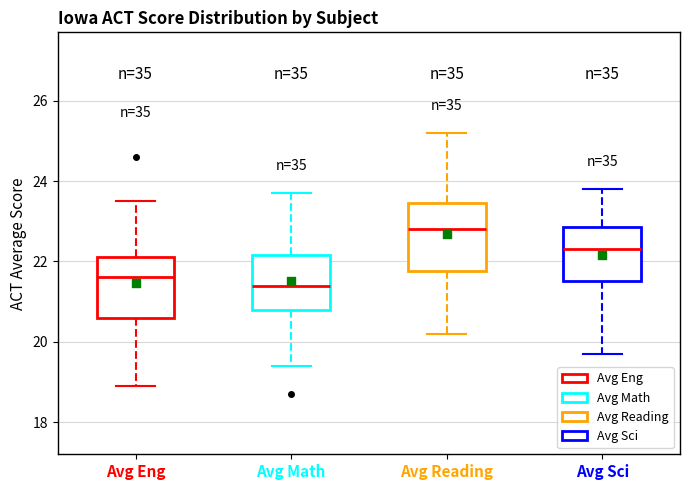

Where is the lower edge of the box for Avg Sci on the y-axis? The values are not printed on the chart, so give them approximately, as read against the axis.

21.6